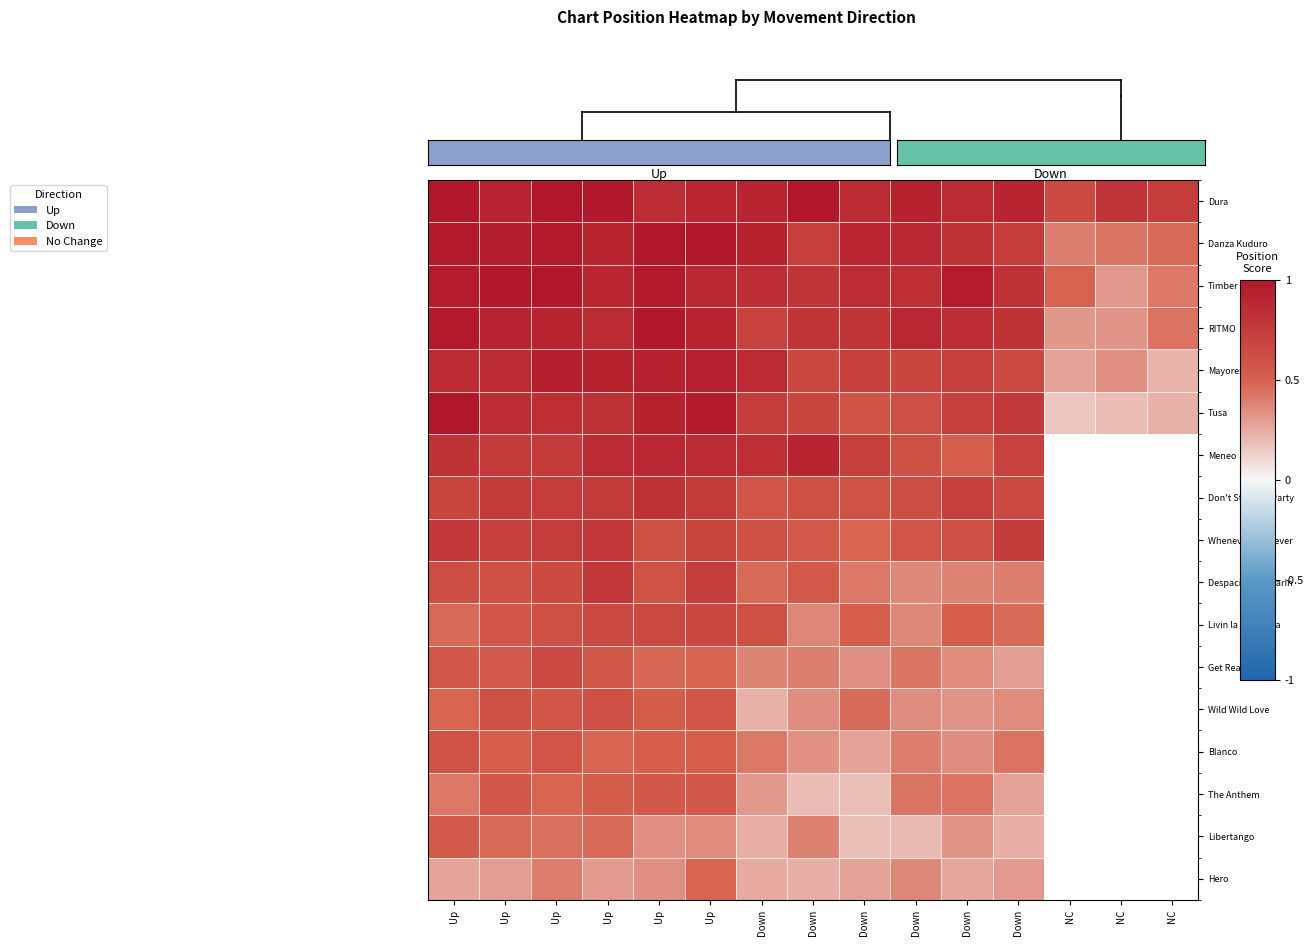

At which category is the sum across all series the highest?

Up